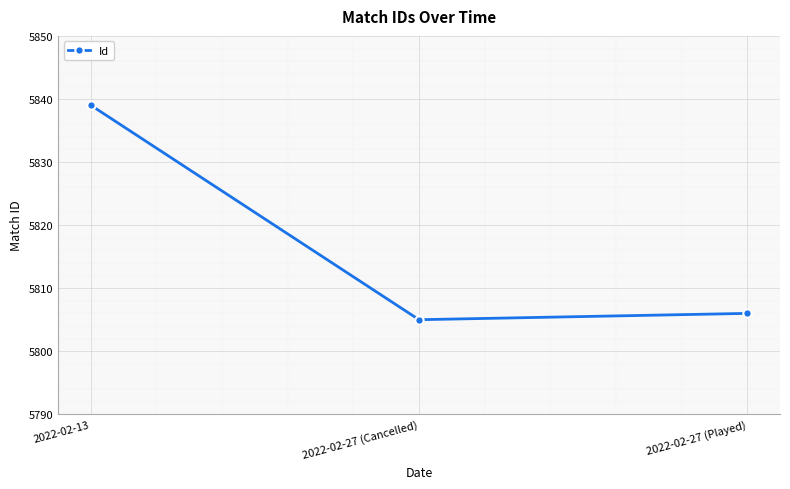

What is the smallest value displayed?

5805